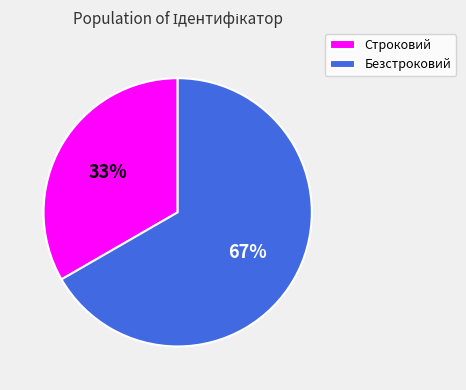

Is the sum of Безстроковий and Строковий greater than half?

Yes